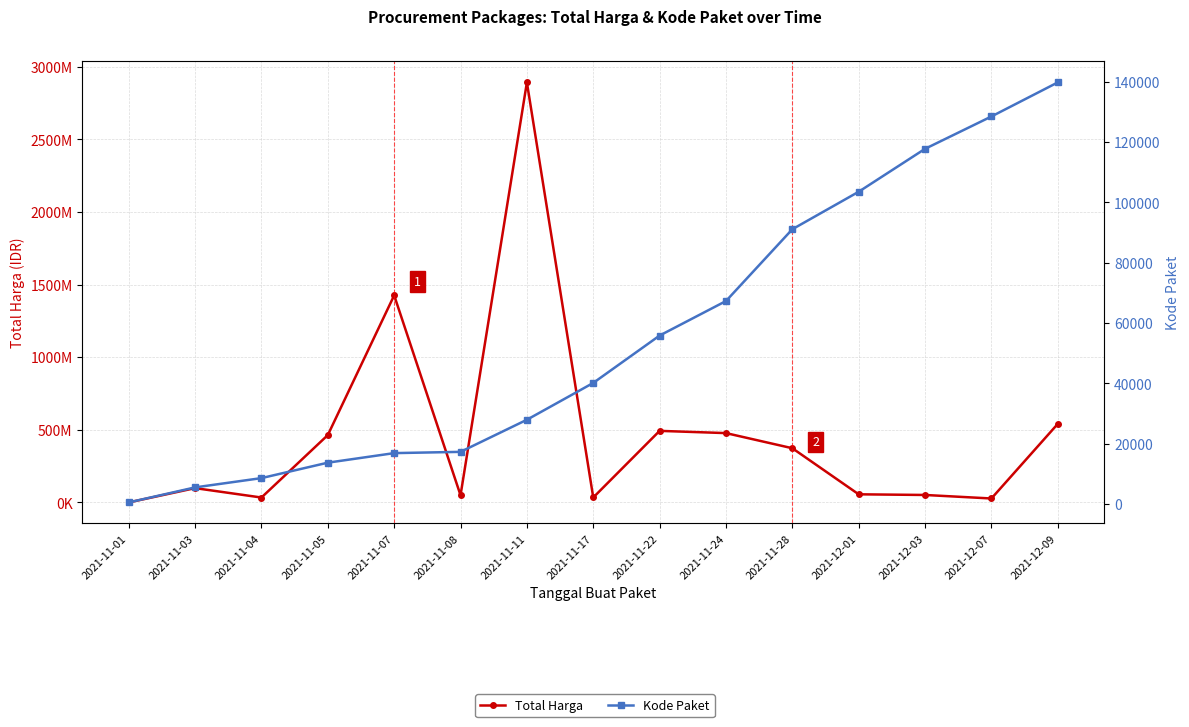

What is the label of the 11th point from the left?

2021-11-28